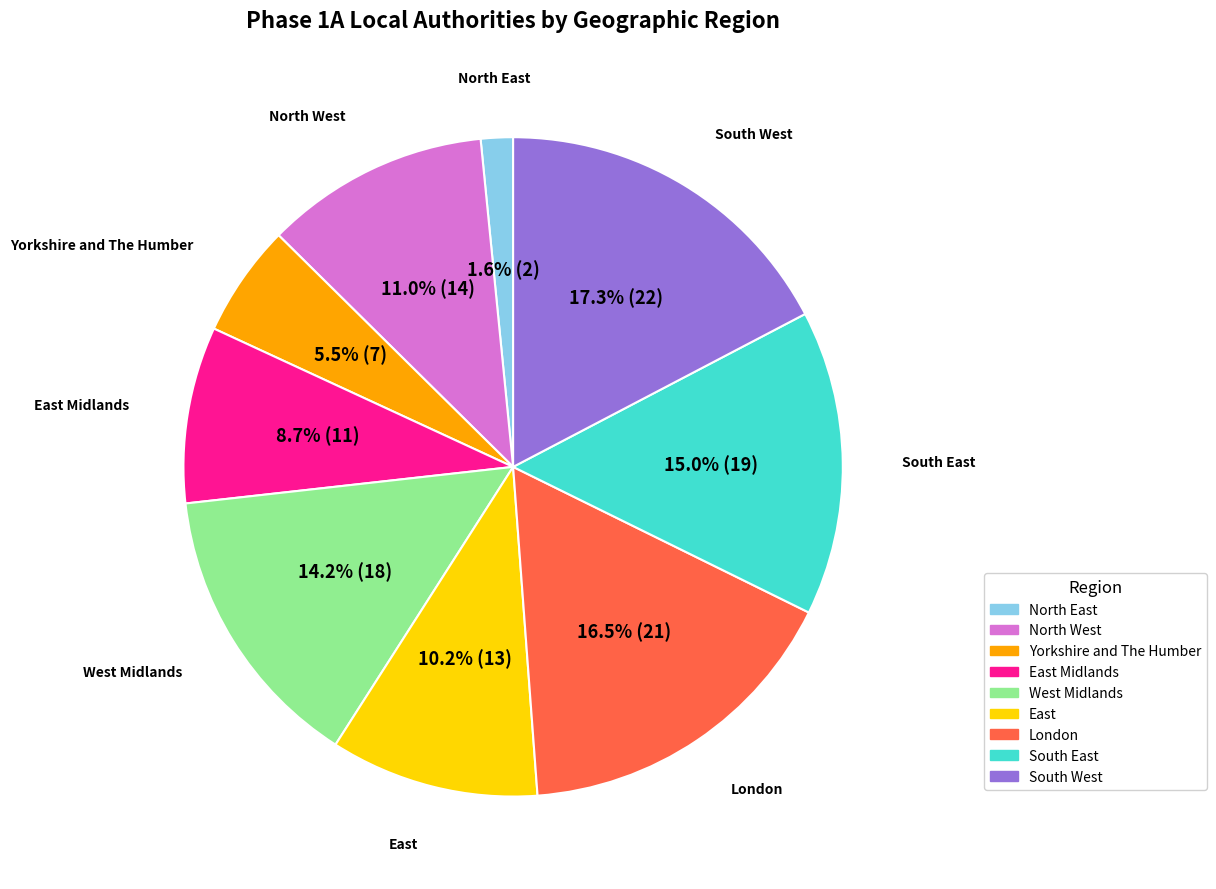

Is there any slice that represents more than half of the pie?

No